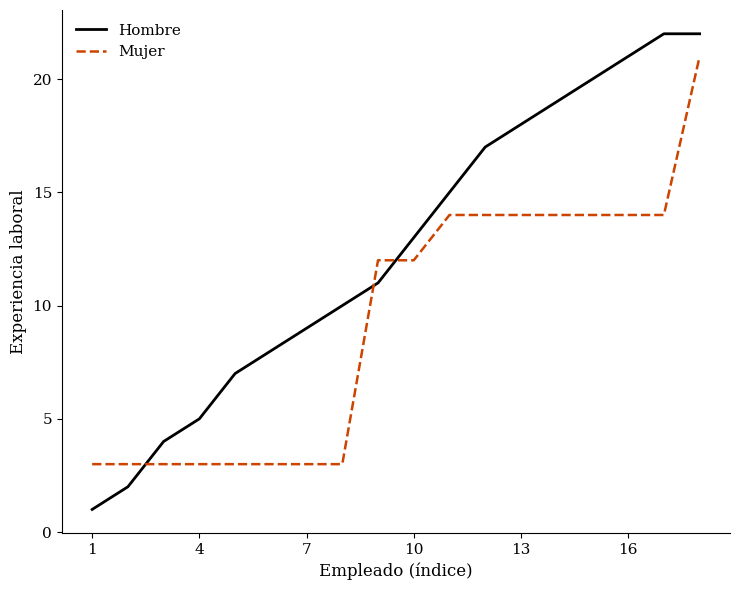

After their last crossing, which series has the higher values: Mujer or Hombre?

Hombre